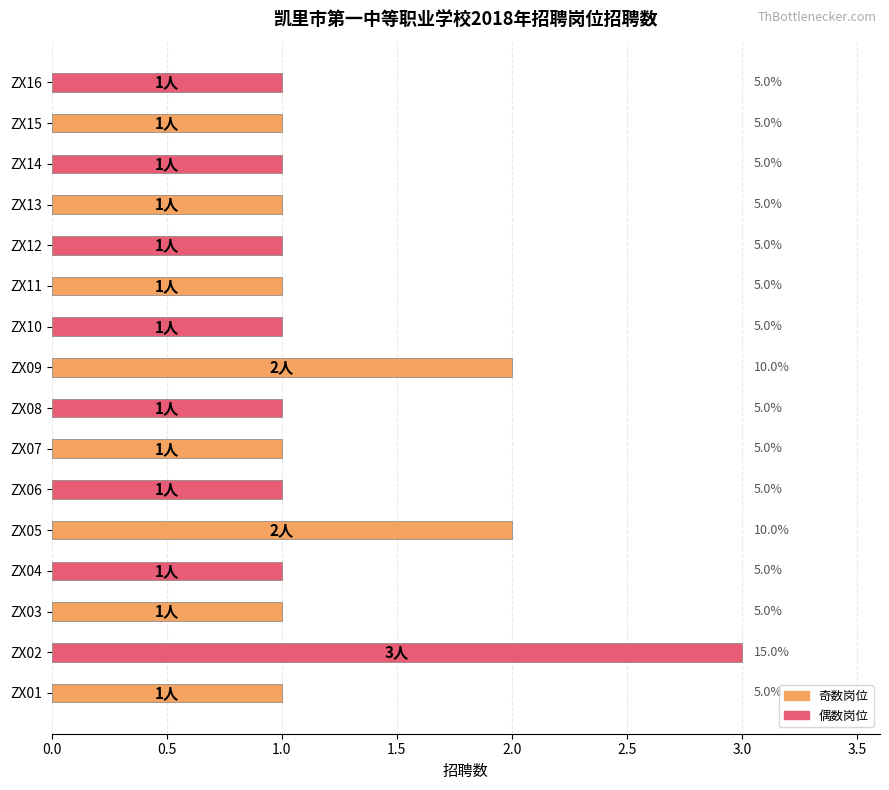

Does the chart contain any negative values?

No